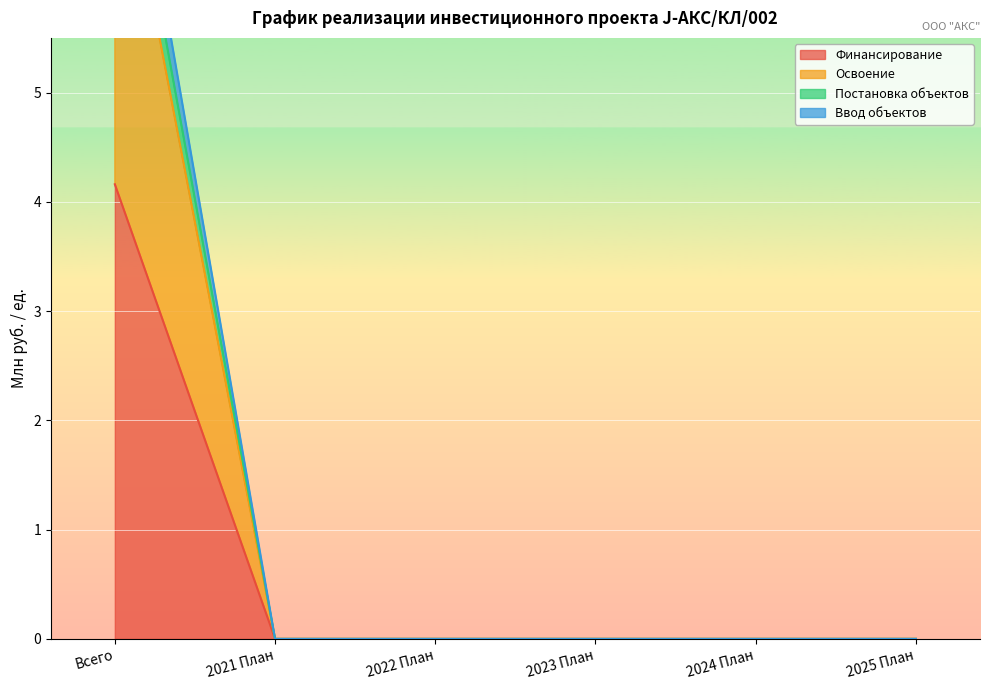

At 2022 План, list the series in order from smallest to largest.

Финансирование, Освоение, Постановка объектов, Ввод объектов